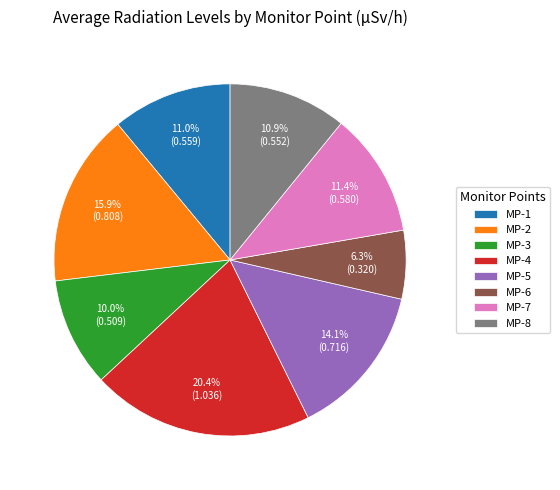

Count the number of slices in the pie.

8